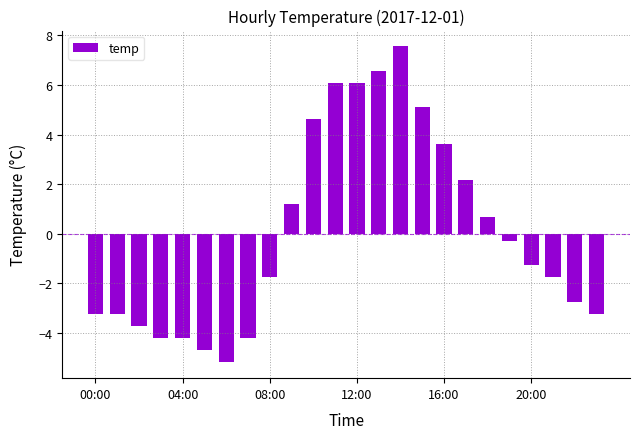

What is the value of the 2nd bar from the left?

-3.2